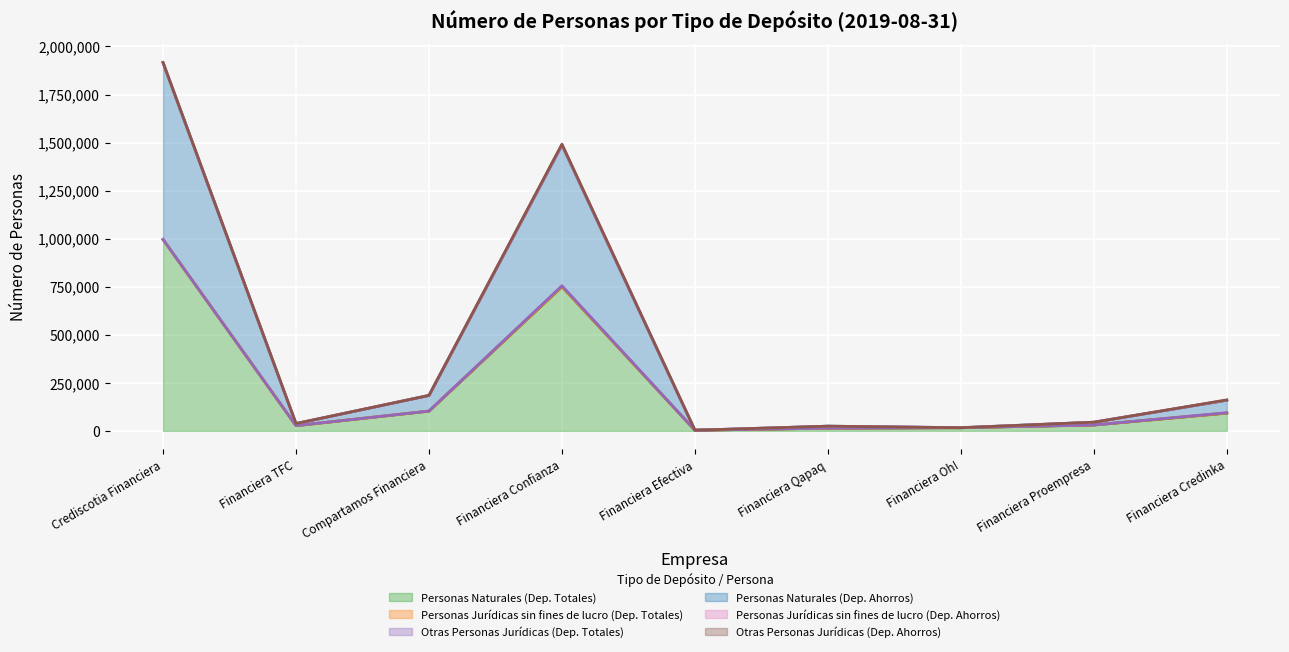

The Otras Personas Jurídicas (Dep. Ahorros) series shows 2278 at Financiera Confianza. True or false?

False